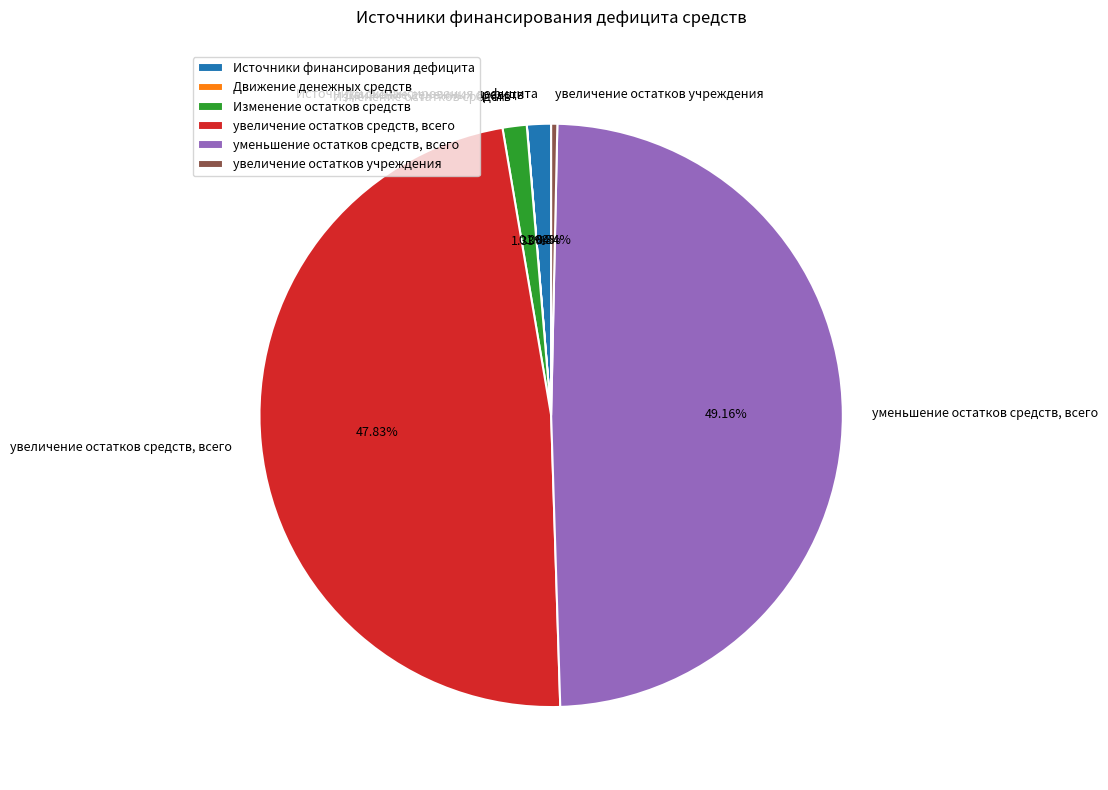

What is the largest slice in the pie chart?

уменьшение остатков средств, всего